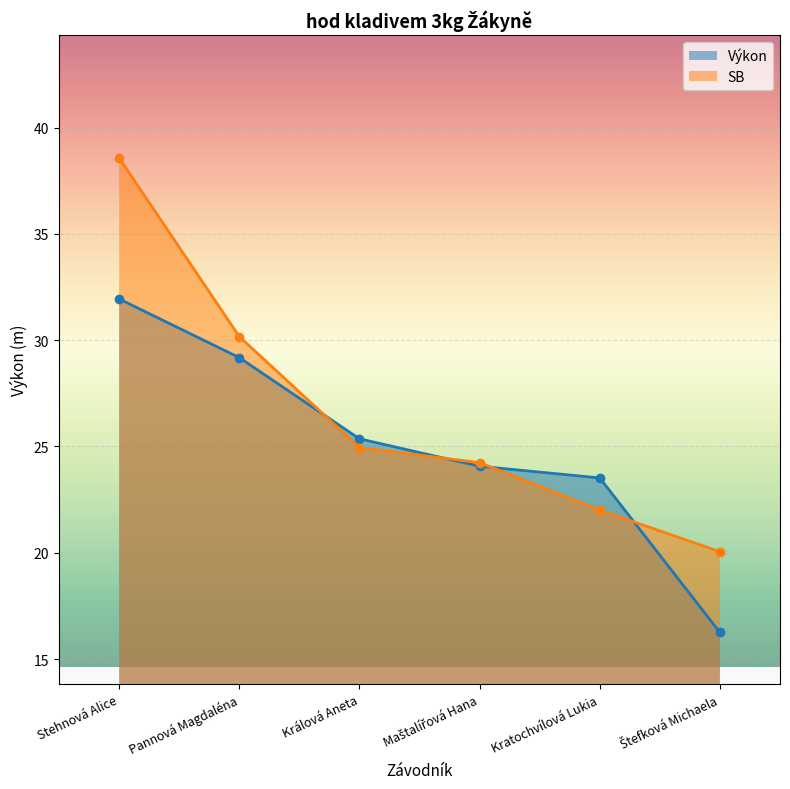

Reading left to right, transcribe all the data shown in this chart.

Výkon: Stehnová Alice=31.9	Pannová Magdaléna=29.2	Králová Aneta=25.4	Maštalířová Hana=24.1	Kratochvílová Lukia=23.5	Štefková Michaela=16.2
SB: Stehnová Alice=38.6	Pannová Magdaléna=30.2	Králová Aneta=24.9	Maštalířová Hana=24.2	Kratochvílová Lukia=22.0	Štefková Michaela=20.1